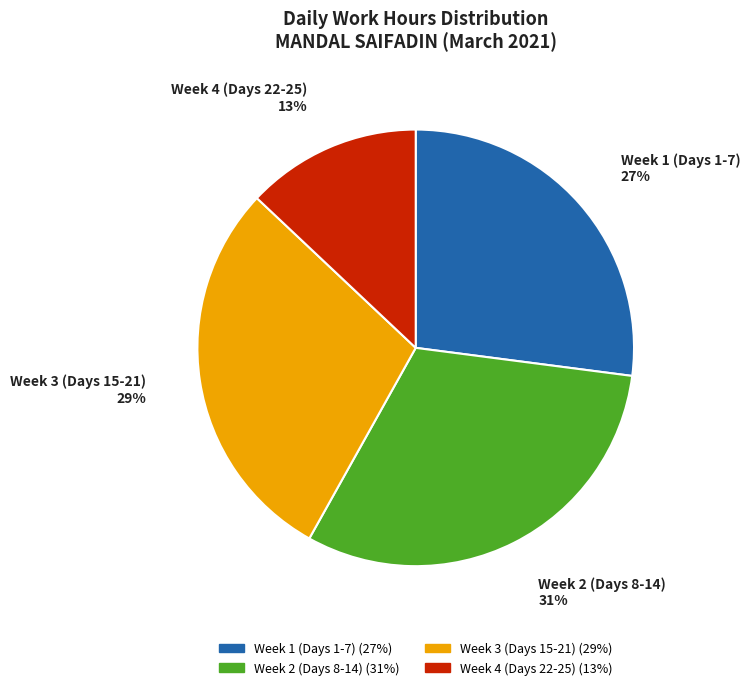

Which has a higher value, Week 2 (Days 8-14) or Week 3 (Days 15-21)?

Week 2 (Days 8-14)